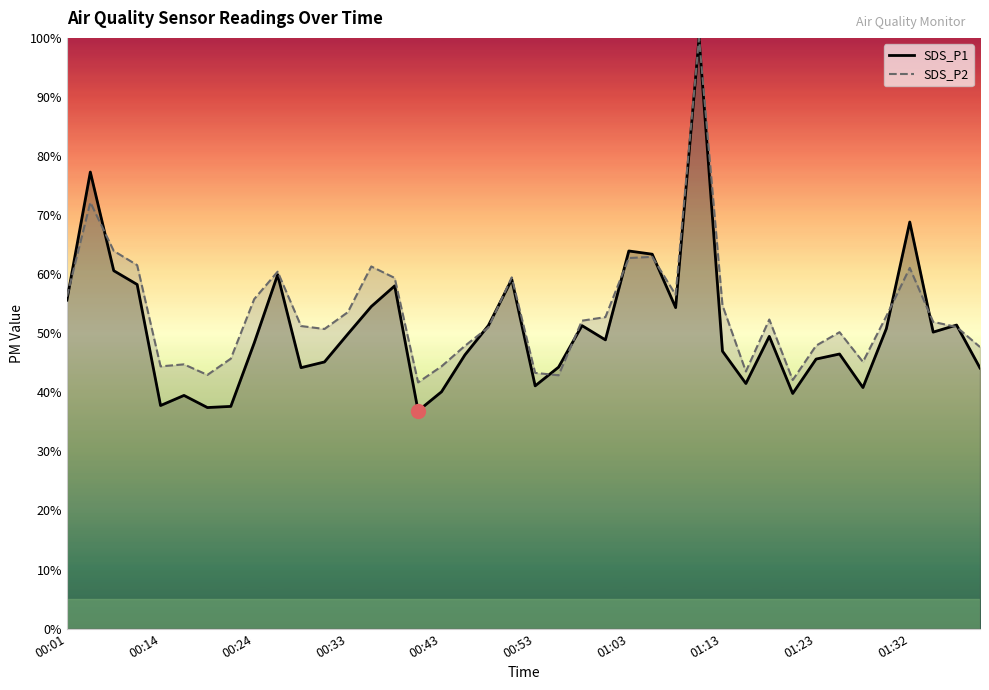

True or false: SDS_P2 has a value of 43.5 at 29.

True